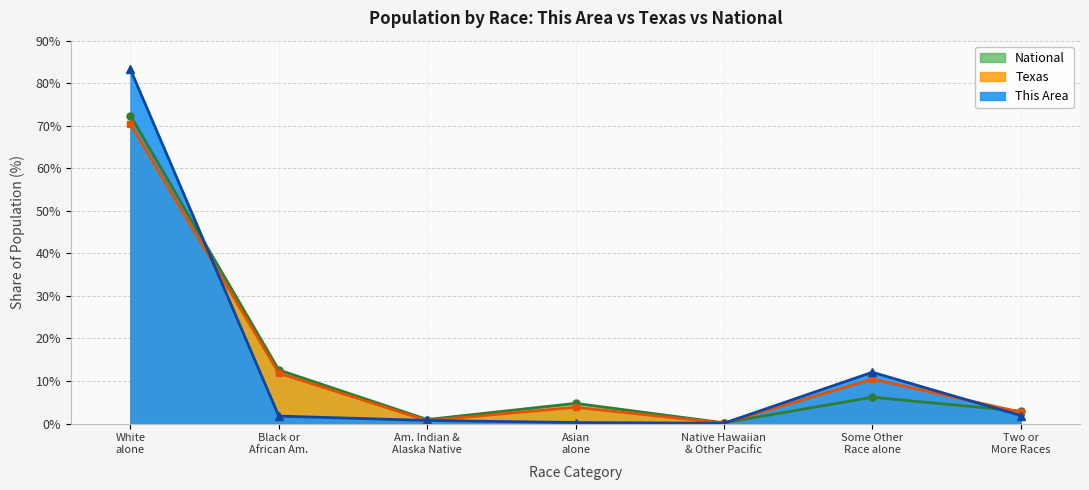

Where do Texas and National first cross each other?

Native Hawaiian & Other Pacific and Some Other Race alone